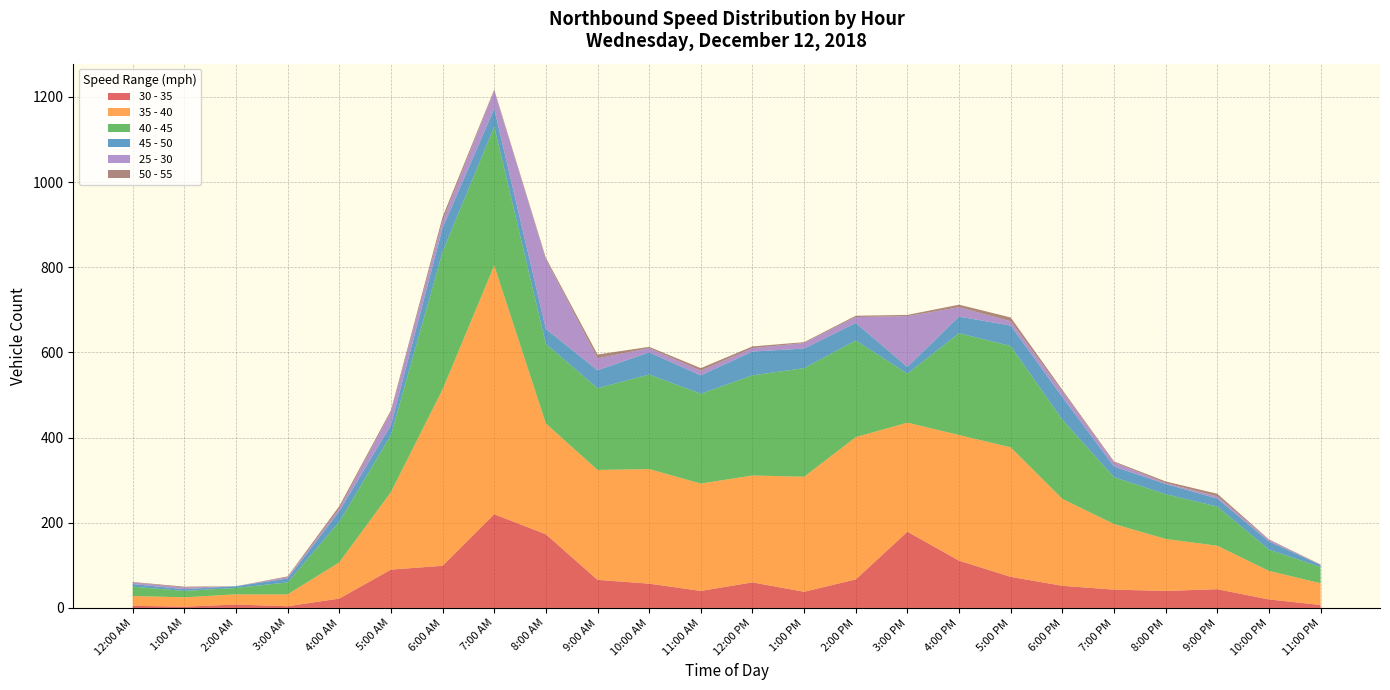

Reading left to right, extract all data points from this chart.

30 - 35: 12:00 AM=5	1:00 AM=3	2:00 AM=8	3:00 AM=4	4:00 AM=22	5:00 AM=90	6:00 AM=99	7:00 AM=220	8:00 AM=173	9:00 AM=66	10:00 AM=57	11:00 AM=40	12:00 PM=60	1:00 PM=38	2:00 PM=67	3:00 PM=179	4:00 PM=111	5:00 PM=73	6:00 PM=52	7:00 PM=43	8:00 PM=40	9:00 PM=44	10:00 PM=20	11:00 PM=7
35 - 40: 12:00 AM=23	1:00 AM=22	2:00 AM=24	3:00 AM=28	4:00 AM=85	5:00 AM=182	6:00 AM=414	7:00 AM=584	8:00 AM=260	9:00 AM=258	10:00 AM=269	11:00 AM=252	12:00 PM=251	1:00 PM=270	2:00 PM=334	3:00 PM=256	4:00 PM=295	5:00 PM=304	6:00 PM=204	7:00 PM=154	8:00 PM=122	9:00 PM=102	10:00 PM=67	11:00 PM=51
40 - 45: 12:00 AM=22	1:00 AM=15	2:00 AM=15	3:00 AM=28	4:00 AM=95	5:00 AM=134	6:00 AM=323	7:00 AM=326	8:00 AM=187	9:00 AM=192	10:00 AM=222	11:00 AM=211	12:00 PM=235	1:00 PM=255	2:00 PM=227	3:00 PM=115	4:00 PM=239	5:00 PM=238	6:00 PM=186	7:00 PM=110	8:00 PM=105	9:00 PM=92	10:00 PM=50	11:00 PM=38
45 - 50: 12:00 AM=6	1:00 AM=4	2:00 AM=4	3:00 AM=9	4:00 AM=25	5:00 AM=23	6:00 AM=56	7:00 AM=42	8:00 AM=35	9:00 AM=42	10:00 AM=52	11:00 AM=43	12:00 PM=56	1:00 PM=46	2:00 PM=41	3:00 PM=16	4:00 PM=39	5:00 PM=48	6:00 PM=53	7:00 PM=25	8:00 PM=24	9:00 PM=19	10:00 PM=19	11:00 PM=5
25 - 30: 12:00 AM=4	1:00 AM=4	2:00 AM=0	3:00 AM=3	4:00 AM=6	5:00 AM=31	6:00 AM=17	7:00 AM=42	8:00 AM=163	9:00 AM=28	10:00 AM=10	11:00 AM=11	12:00 PM=8	1:00 PM=13	2:00 PM=14	3:00 PM=119	4:00 PM=22	5:00 PM=10	6:00 PM=13	7:00 PM=10	8:00 PM=2	9:00 PM=5	10:00 PM=4	11:00 PM=0
50 - 55: 12:00 AM=1	1:00 AM=2	2:00 AM=0	3:00 AM=2	4:00 AM=6	5:00 AM=4	6:00 AM=9	7:00 AM=3	8:00 AM=4	9:00 AM=9	10:00 AM=3	11:00 AM=6	12:00 PM=4	1:00 PM=2	2:00 PM=3	3:00 PM=3	4:00 PM=6	5:00 PM=9	6:00 PM=4	7:00 PM=2	8:00 PM=4	9:00 PM=6	10:00 PM=1	11:00 PM=1